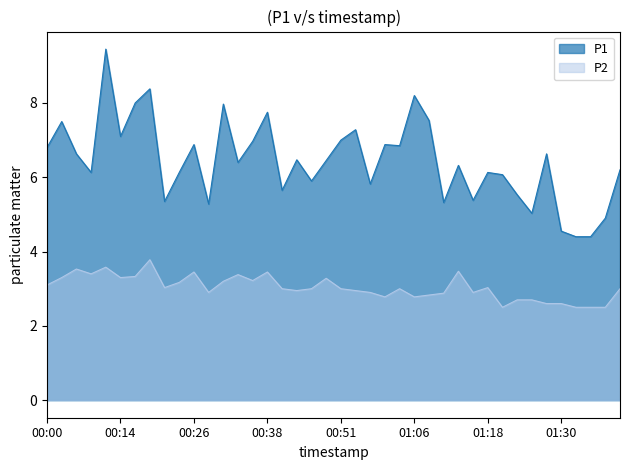

Reading left to right, transcribe all the data shown in this chart.

P1: 00:00=6.8	00:03=7.5	00:06=6.6	00:09=6.1	00:11=9.4	00:14=7.1	00:16=8.0	00:19=8.4	00:21=5.3	00:24=6.1	00:26=6.9	00:28=5.3	00:31=8.0	00:33=6.4	00:36=7.0	00:38=7.8	00:41=5.7	00:43=6.5	00:46=5.9	00:48=6.5	00:51=7.0	00:53=7.3	00:56=5.8	01:01=6.9	01:03=6.8	01:06=8.2	01:08=7.5	01:11=5.3	01:13=6.3	01:16=5.4	01:18=6.1	01:21=6.1	01:23=5.5	01:25=5.0	01:28=6.6	01:30=4.5	01:33=4.4	01:35=4.4	01:38=4.9	01:40=6.2
P2: 00:00=3.1	00:03=3.3	00:06=3.5	00:09=3.4	00:11=3.6	00:14=3.3	00:16=3.3	00:19=3.8	00:21=3.0	00:24=3.2	00:26=3.5	00:28=2.9	00:31=3.2	00:33=3.4	00:36=3.2	00:38=3.5	00:41=3.0	00:43=3.0	00:46=3.0	00:48=3.3	00:51=3.0	00:53=3.0	00:56=2.9	01:01=2.8	01:03=3.0	01:06=2.8	01:08=2.8	01:11=2.9	01:13=3.5	01:16=2.9	01:18=3.0	01:21=2.5	01:23=2.7	01:25=2.7	01:28=2.6	01:30=2.6	01:33=2.5	01:35=2.5	01:38=2.5	01:40=3.0